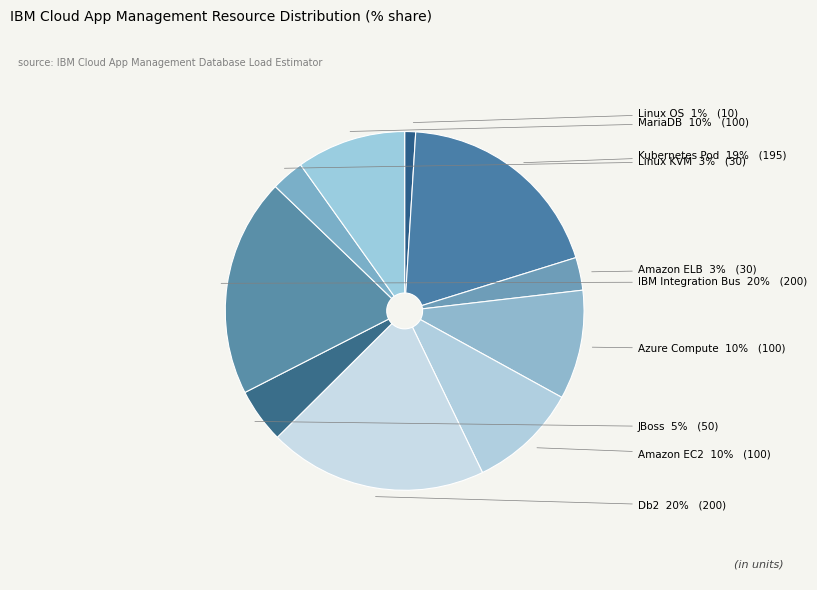

Count the number of slices in the pie.

10